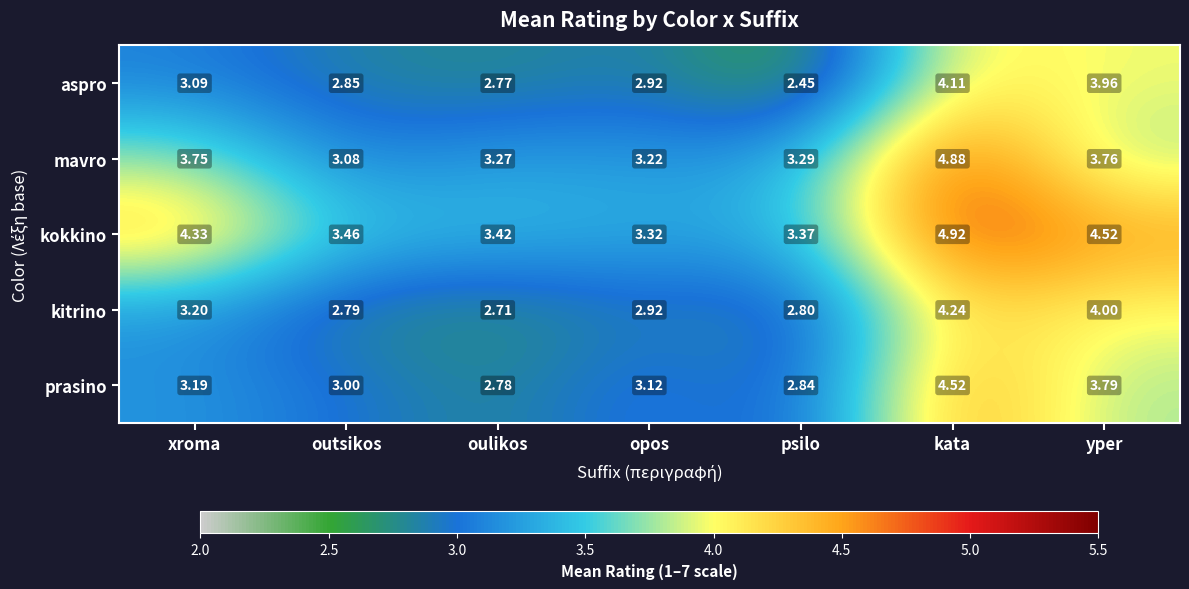

At which category is the sum across all series the highest?

kata